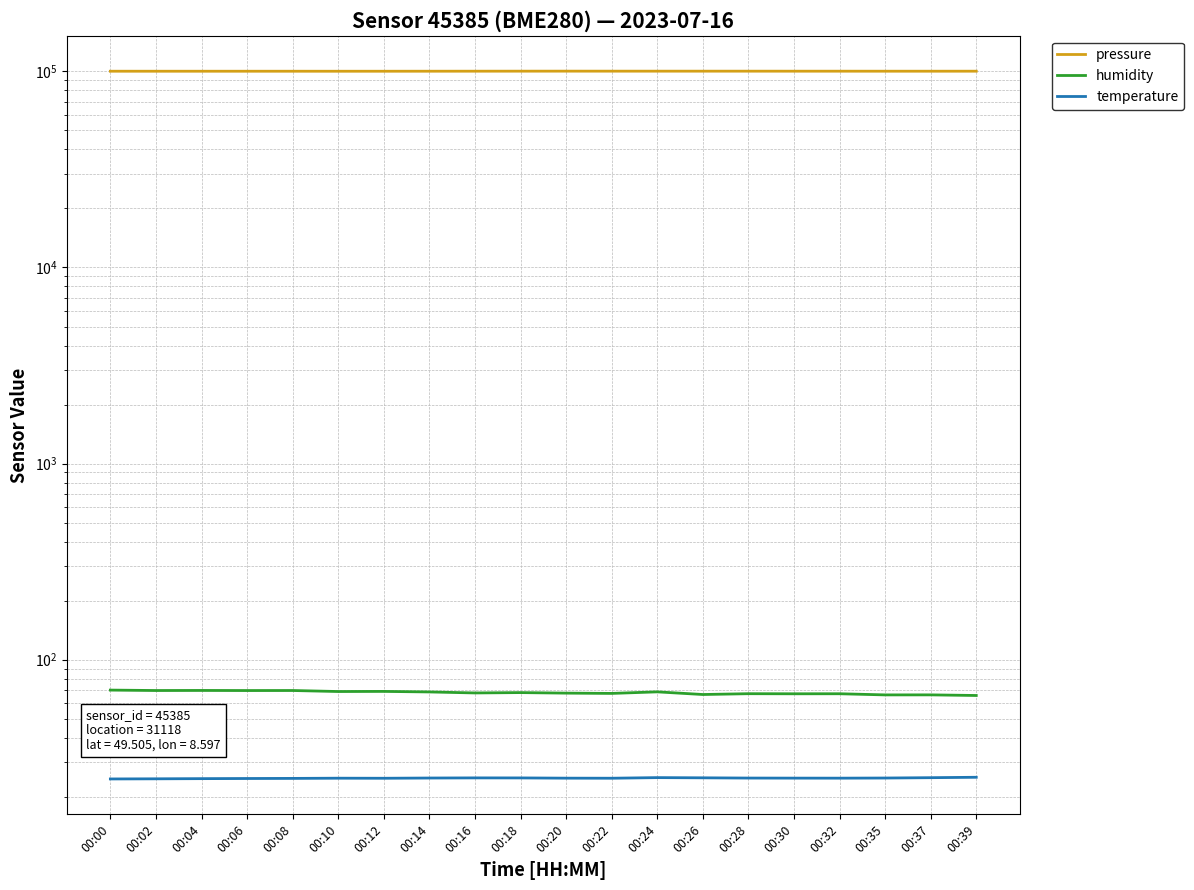

True or false: humidity has a value of 105.5 at 00:18.

False